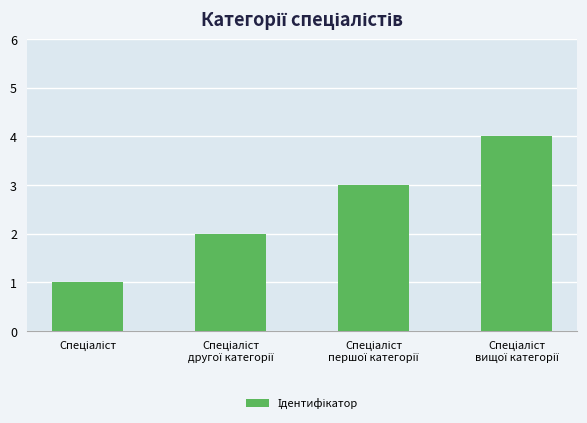

What is the difference between the maximum and minimum values?

3